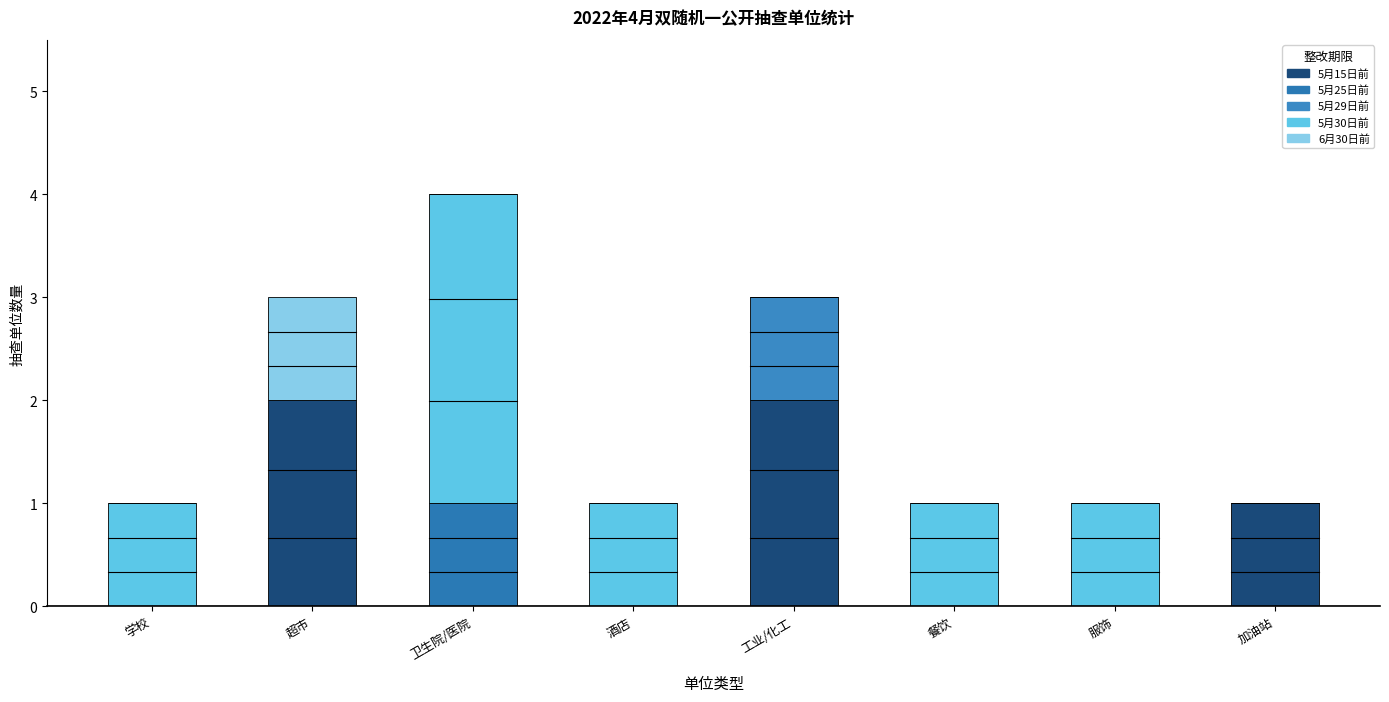

True or false: 5月25日前 has a value of 0 at 餐饮.

True